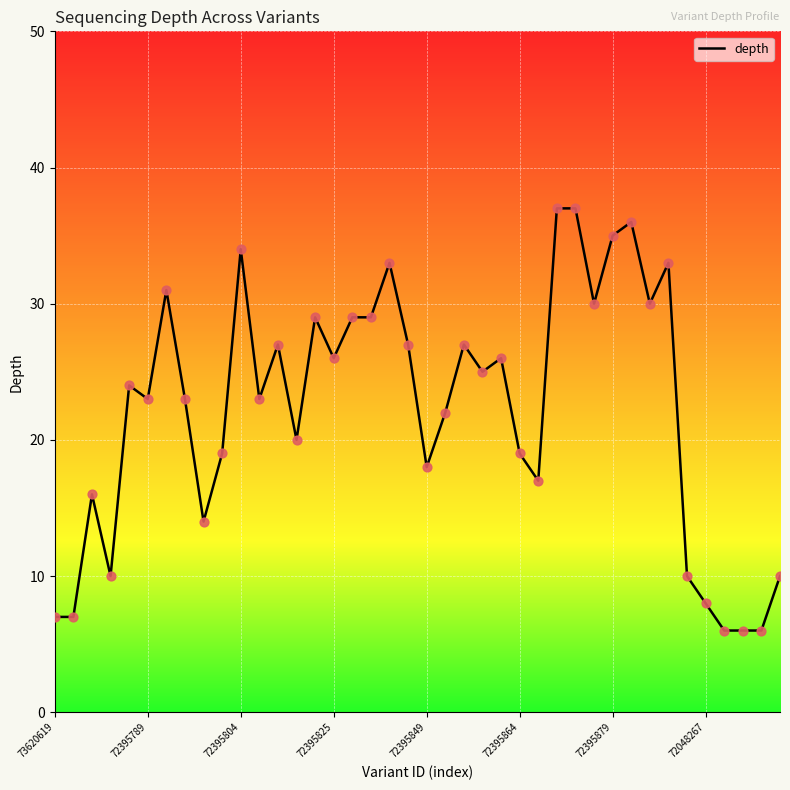

What is the difference between the maximum and minimum values?

31